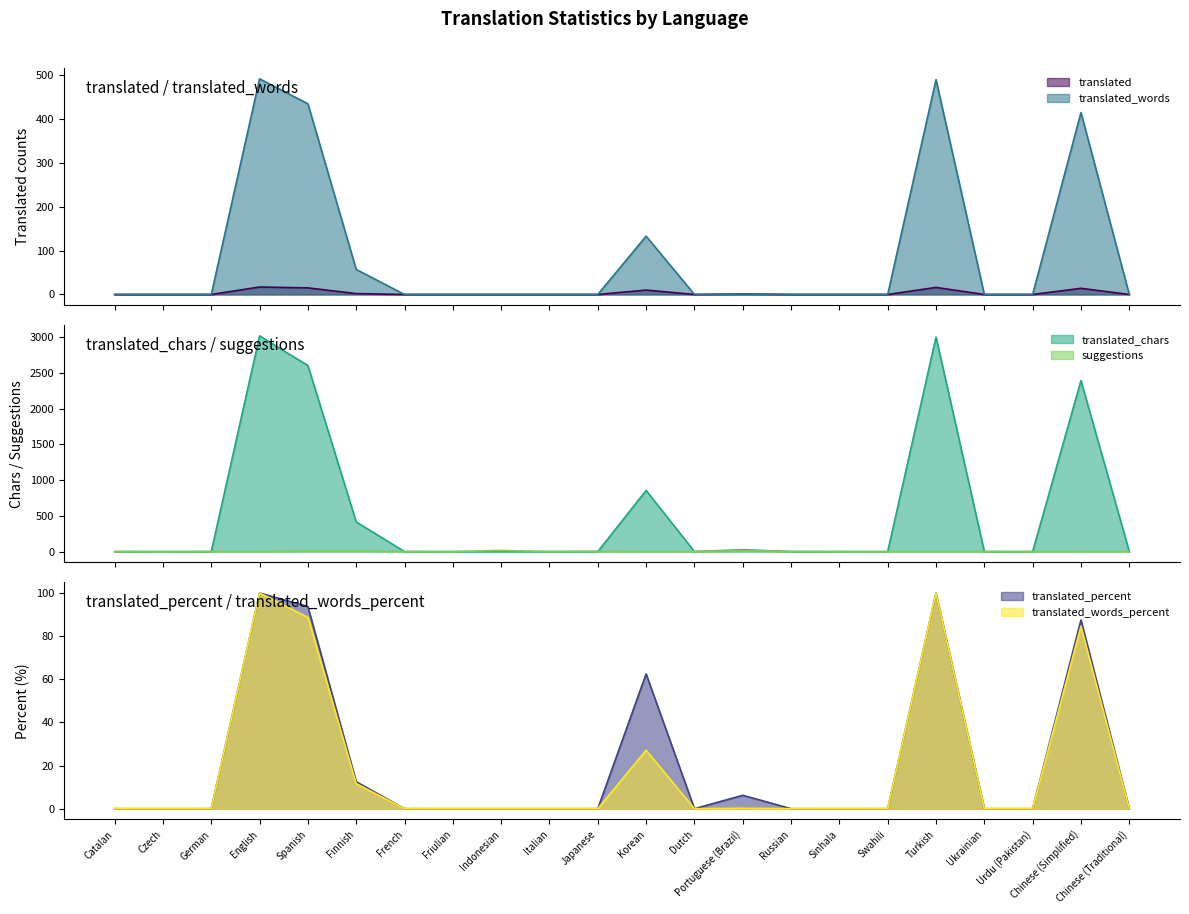

Which label corresponds to the largest value in the chart?

English